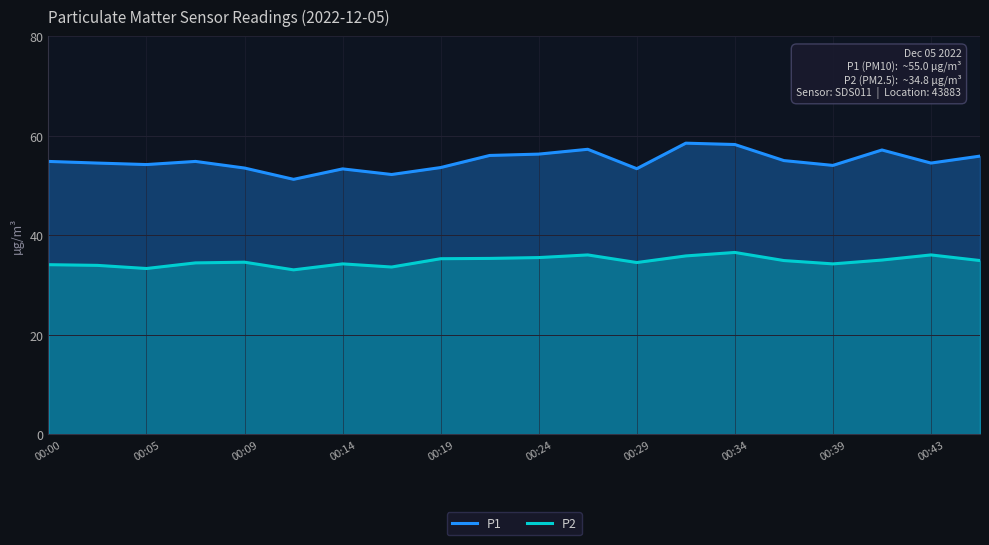

What is the difference between the maximum and minimum values in the P2 series?

3.5